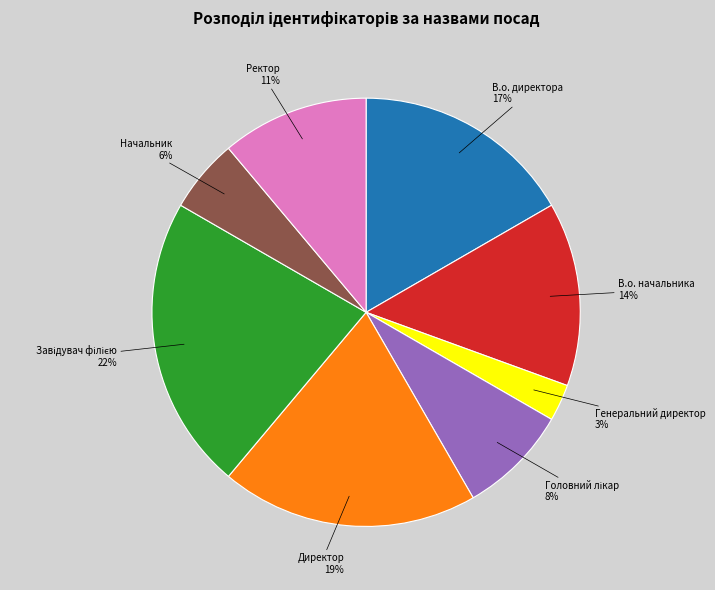

To the nearest percent, what is the difference between the largest and smallest slice percentages?

19%